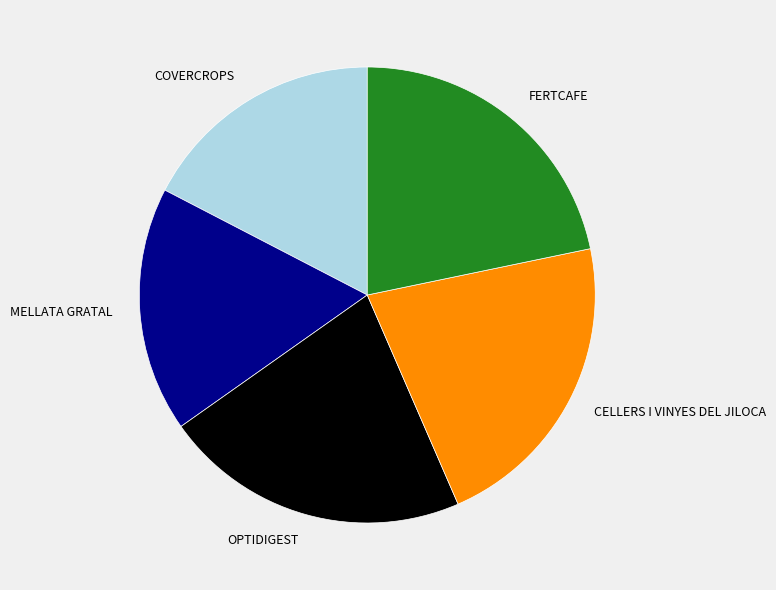

Which has a higher value, MELLATA GRATAL or FERTCAFE?

FERTCAFE